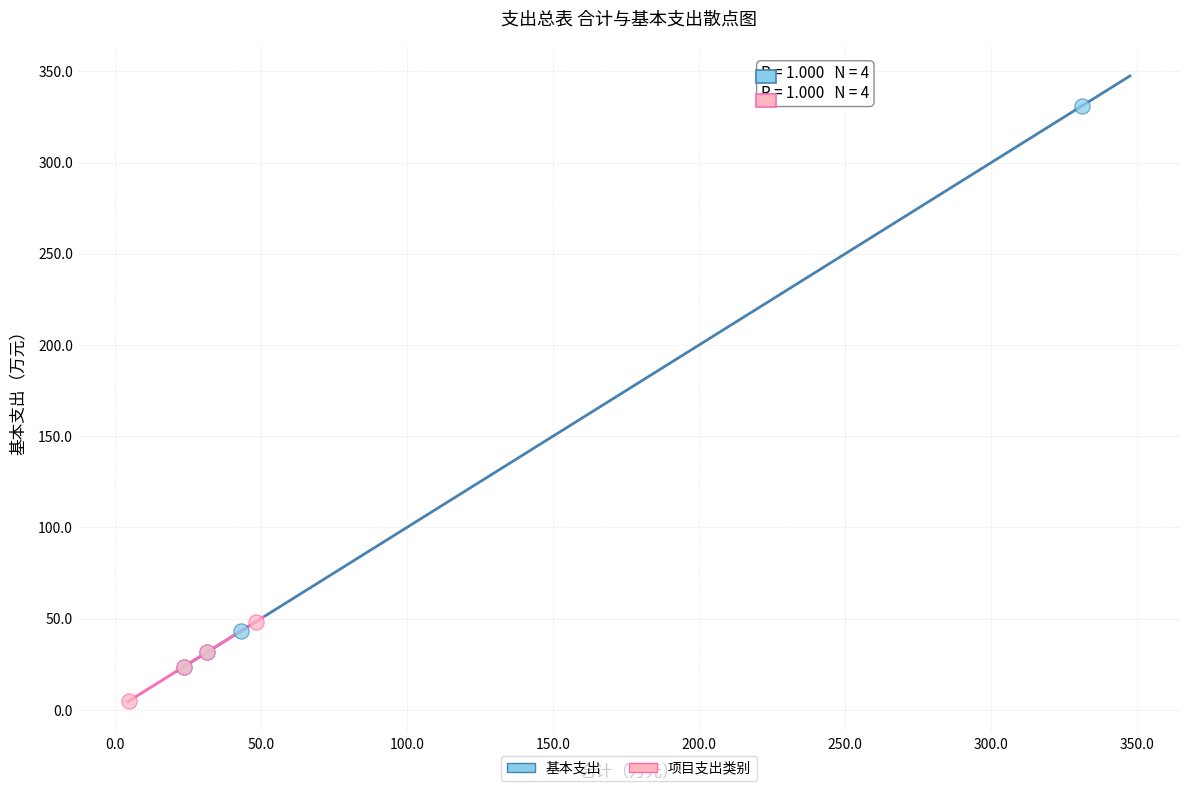

Which series reaches the minimum Y coordinate?

项目支出类别